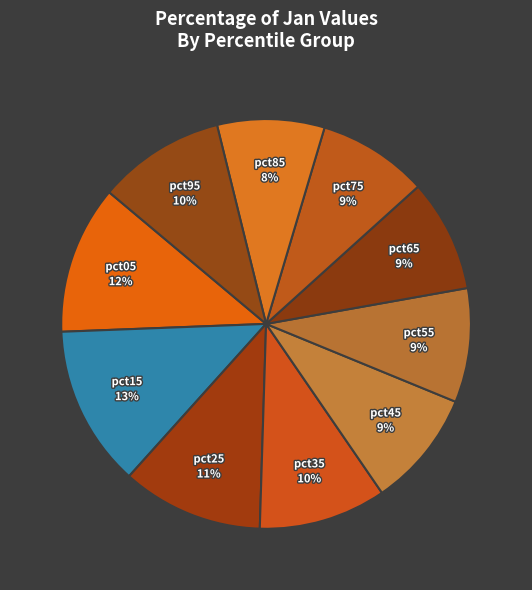

Which category has the biggest portion of the pie?

pct15